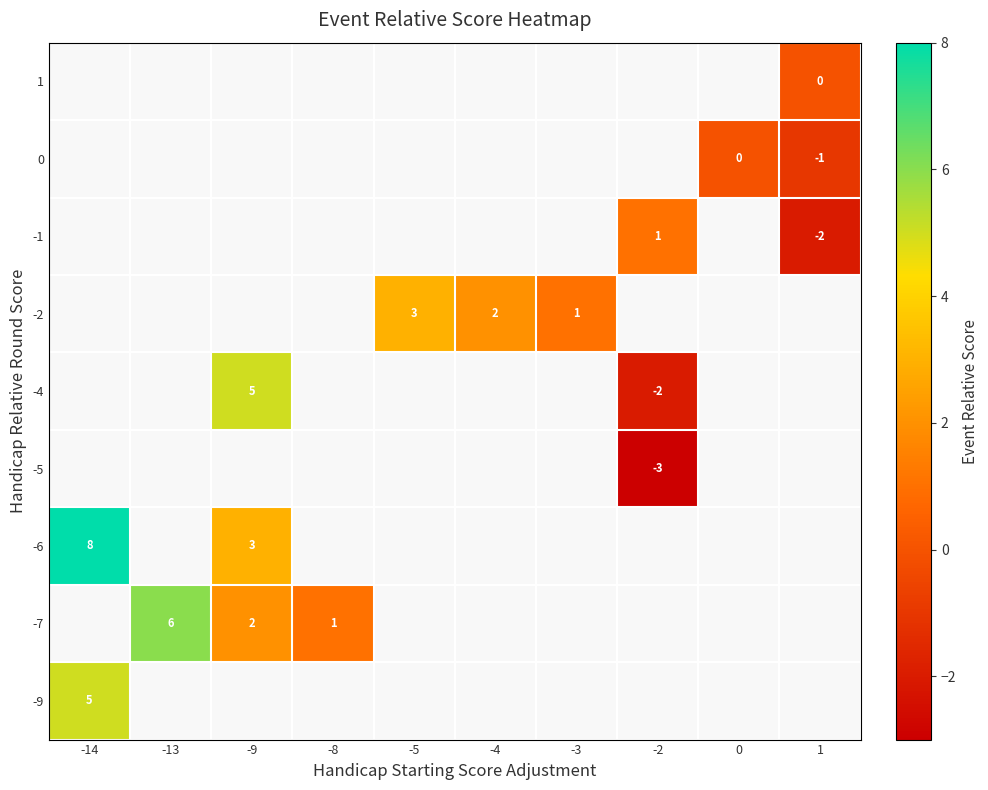

The row_8 series shows nan at 0. True or false?

False